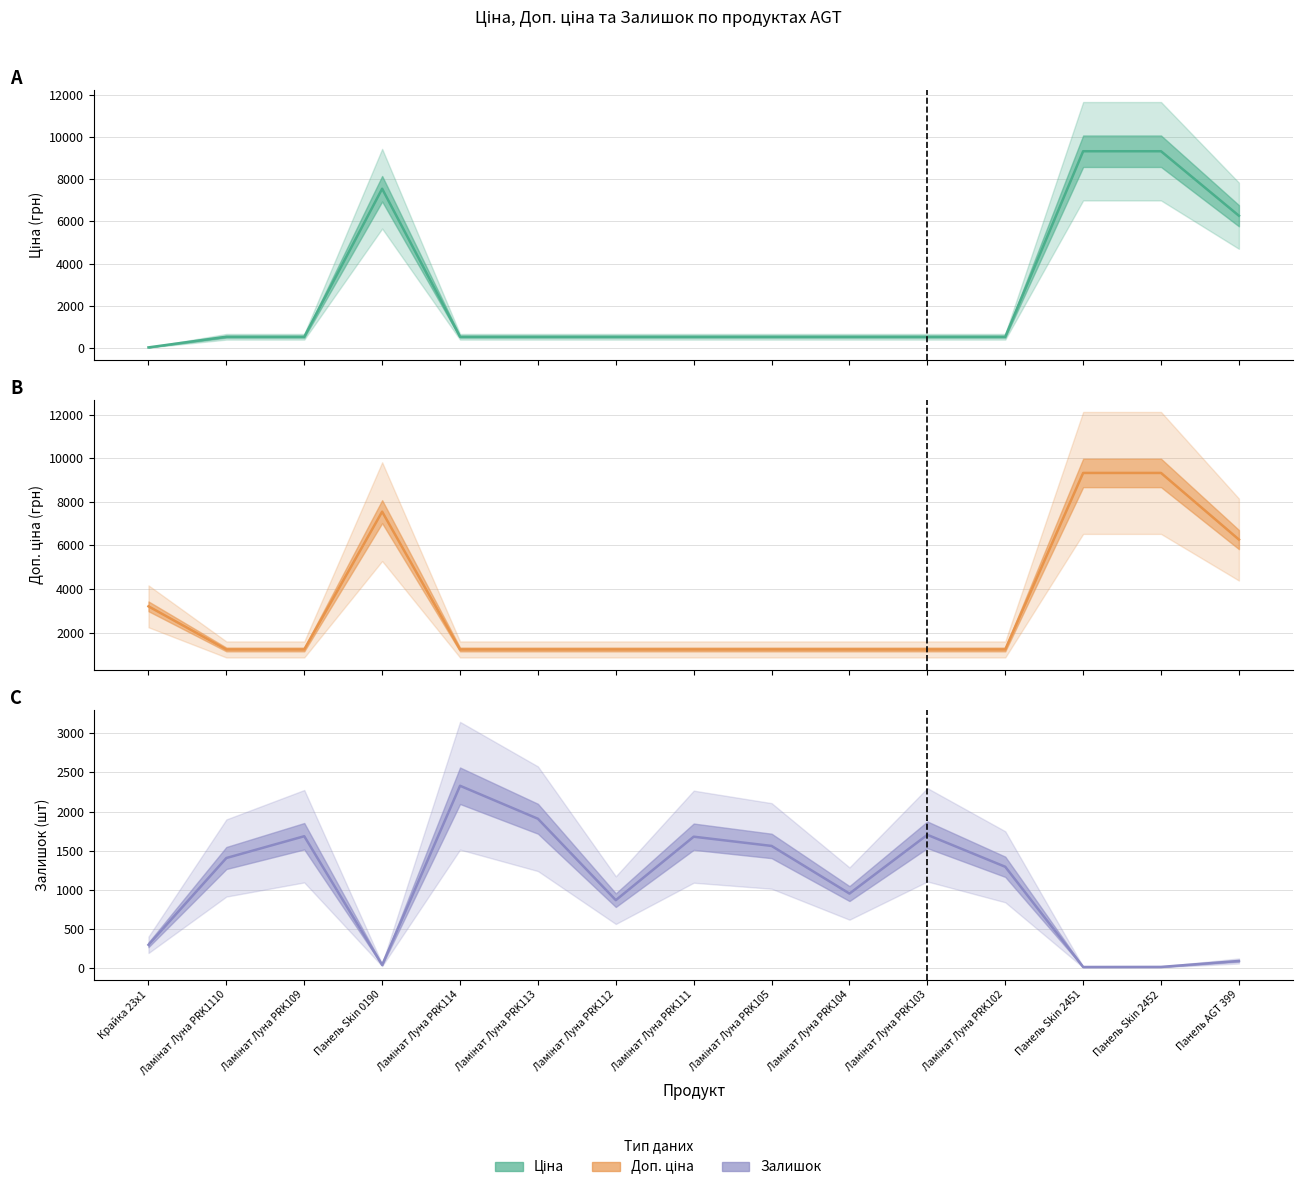

Reading left to right, extract all data points from this chart.

Ціна: 32.0	535.4	535.4	7545.9	535.4	535.4	535.4	535.4	535.4	535.4	535.4	535.4	9321.4	9321.4	6266.7
Доп. ціна: 3205.0	1227.2	1227.2	7545.9	1227.2	1227.2	1227.2	1227.2	1227.2	1227.2	1227.2	1227.2	9321.4	9321.4	6266.7
Залишок: 299.0	1407.0	1685.0	42.0	2329.0	1908.0	869.0	1679.0	1561.0	953.0	1703.0	1295.0	16.0	17.0	93.0